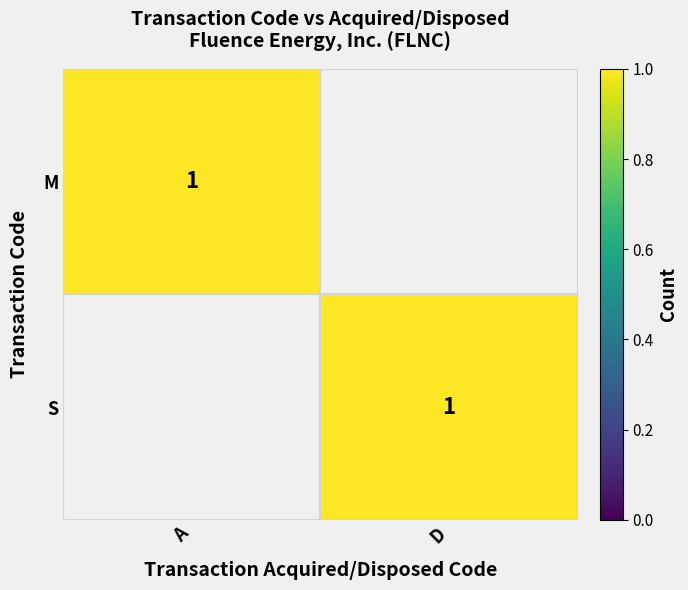

What is the ratio of the value at S_D to the value at M_A?

1.0